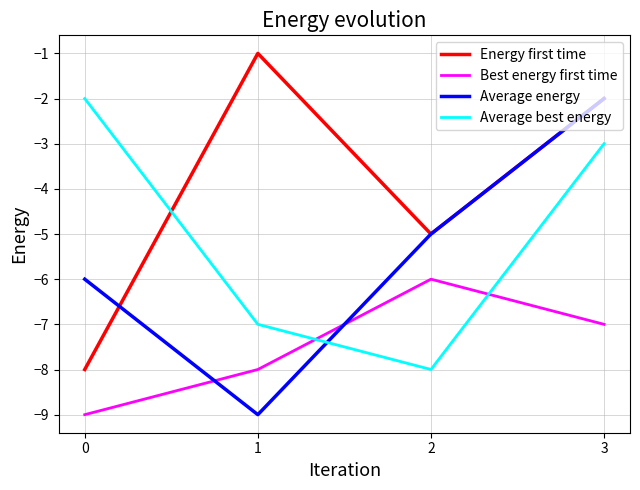

How many Best energy first time values are between -8 and -6?

3